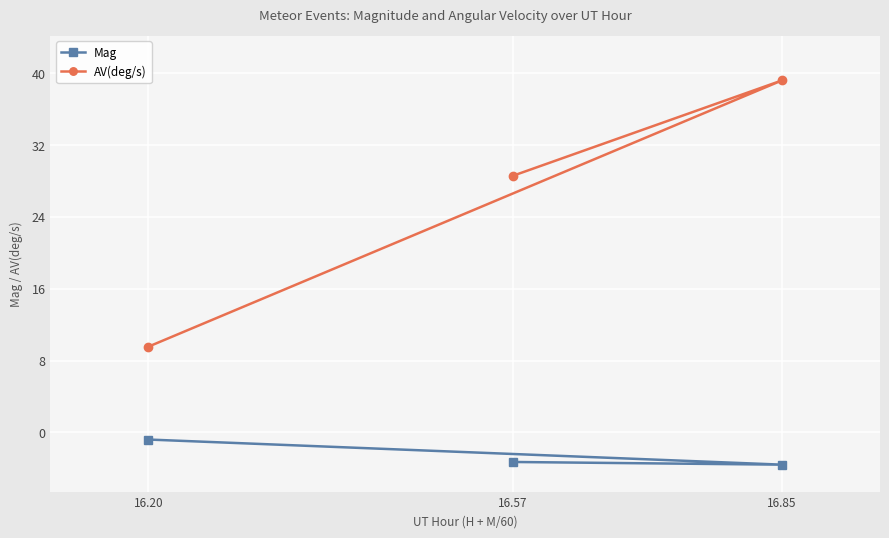

At how many categories does at least one series exceed 31?

1